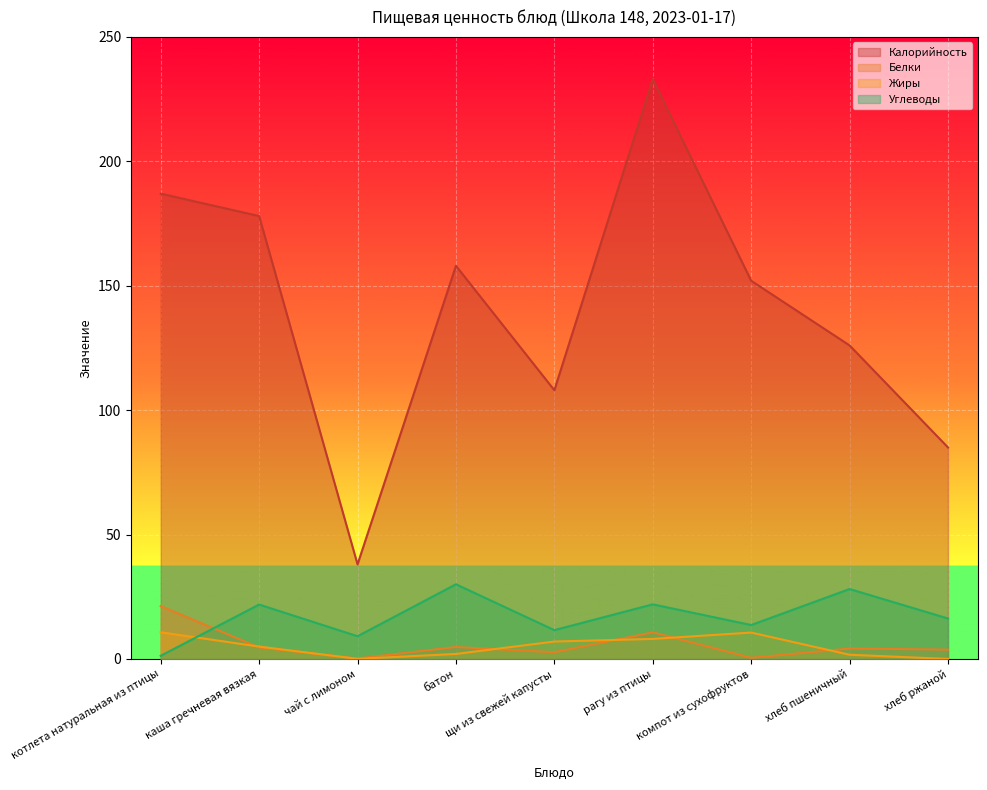

Read the Углеводы value at рагу из птицы.

21.9